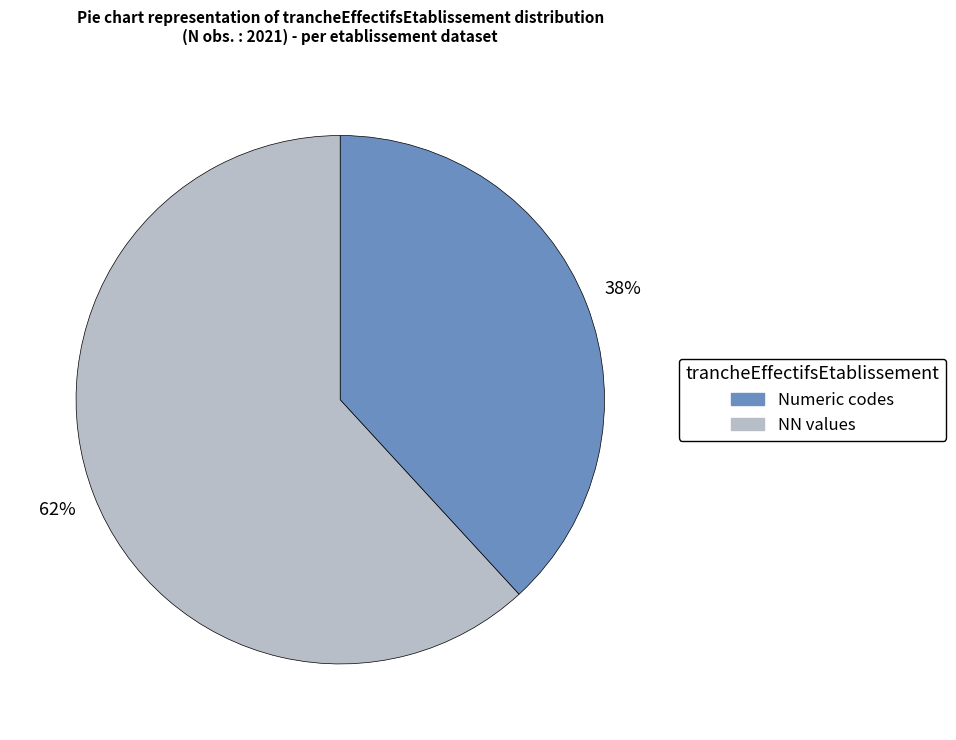

How many slices are in this pie chart?

2